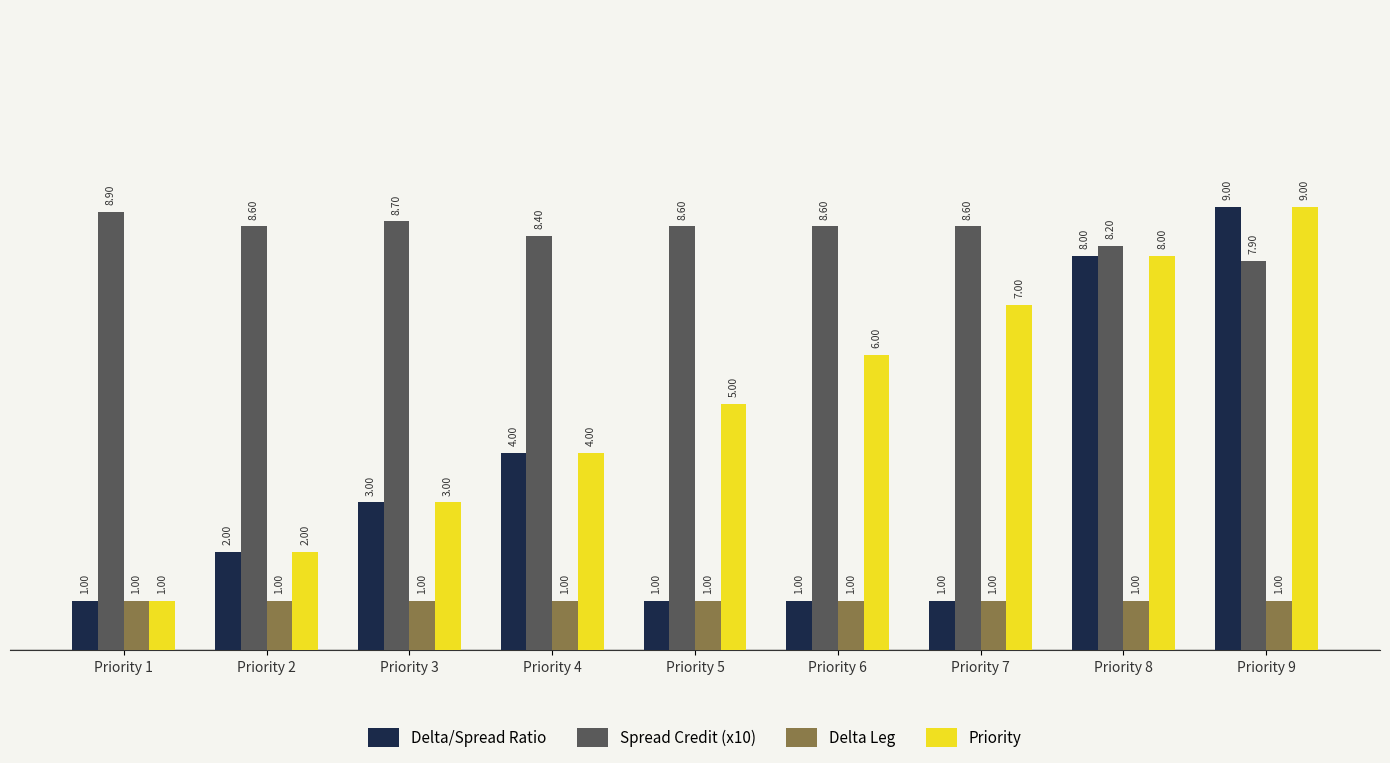

What are all the series names shown in the legend?

Delta/Spread Ratio, Spread Credit (x10), Delta Leg, Priority